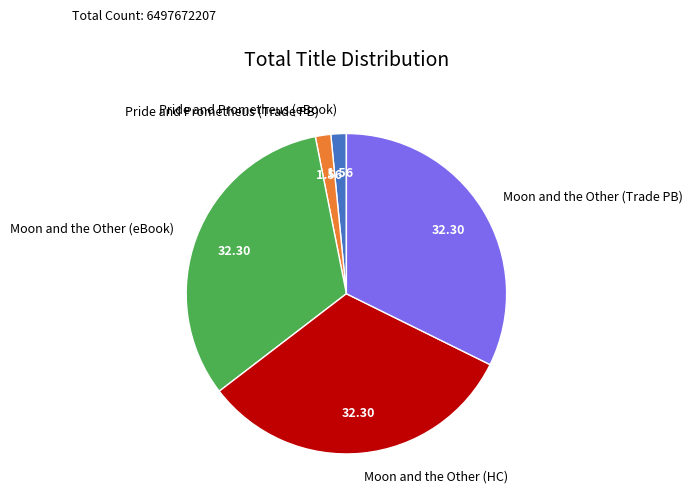

Combined, do Moon and the Other (HC) and Pride and Prometheus (Trade PB) account for over 50%?

No